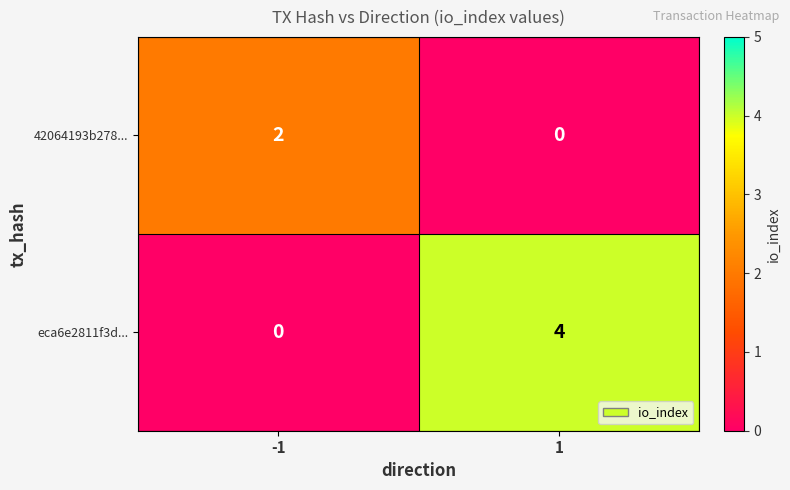

What is the difference between the eca6e2811f3d... values at 1 and -1?

4